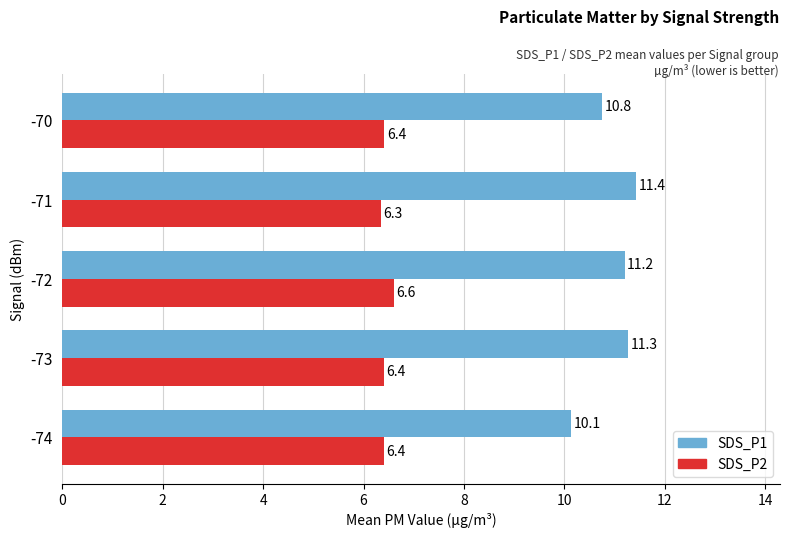

What are all the series names shown in the legend?

SDS_P1, SDS_P2